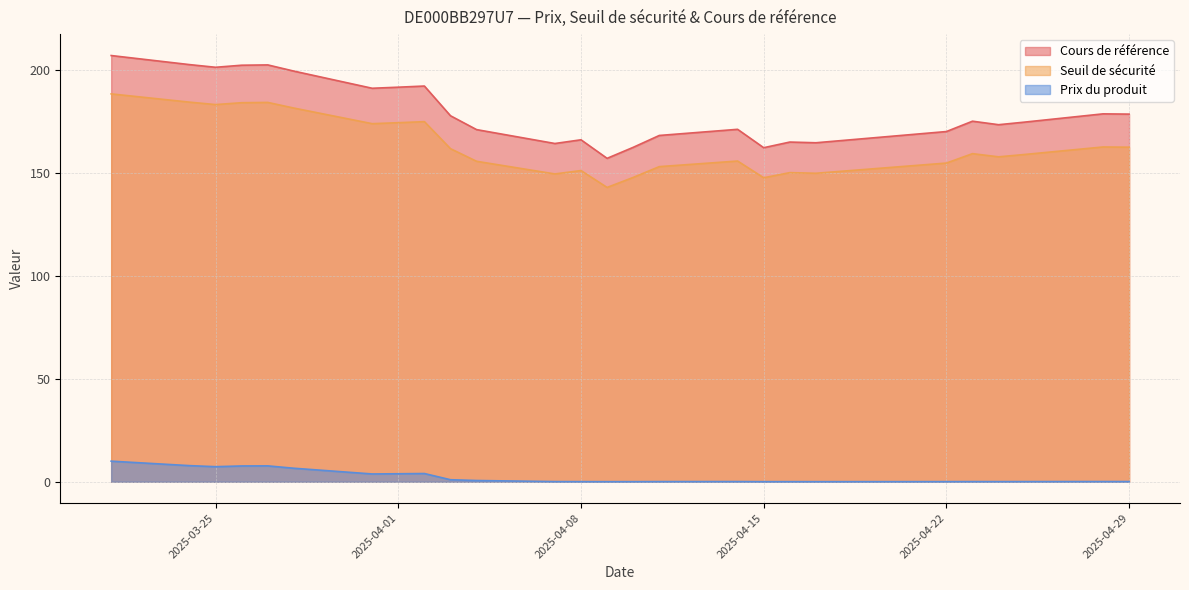

The Seuil de sécurité series shows 155.6 at 2025-04-14. True or false?

True